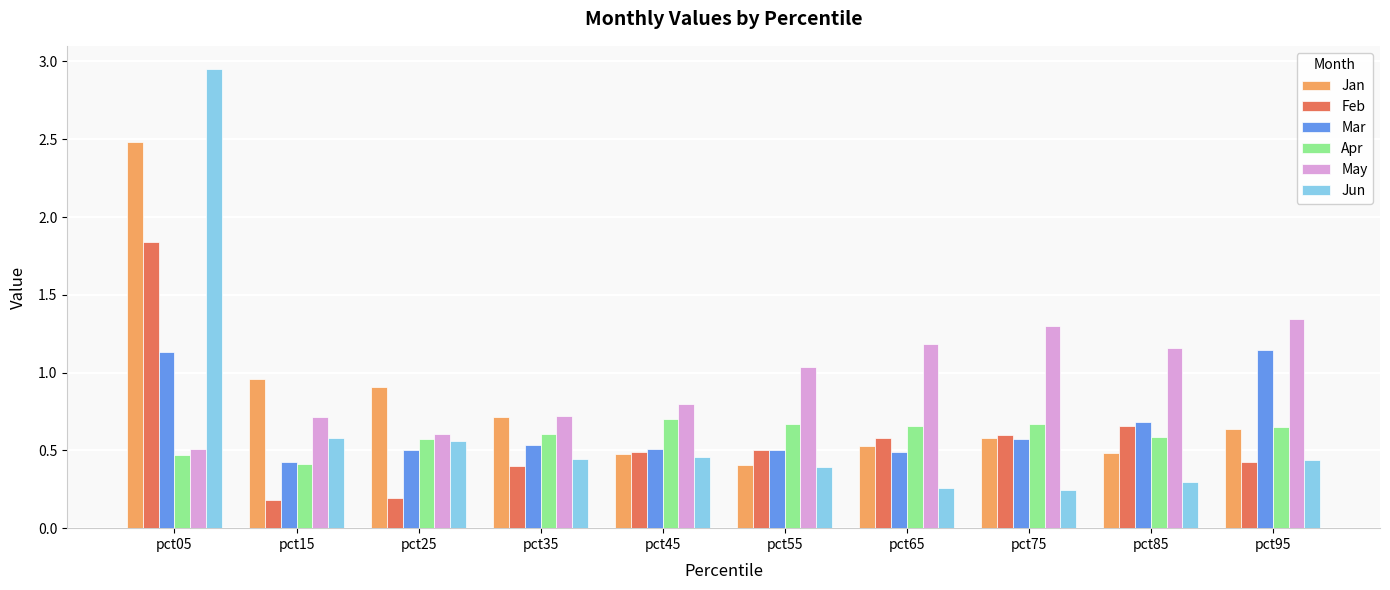

Which series has the widest spread of values?

Jun